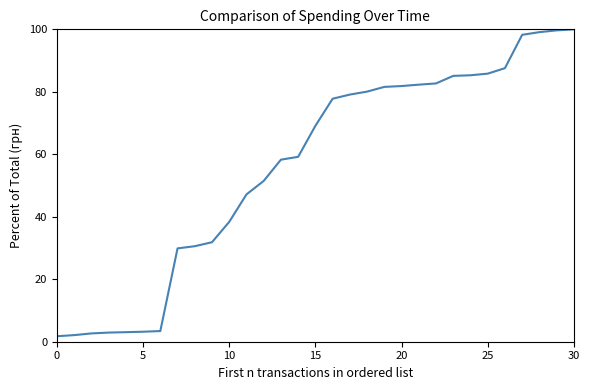

What is the maximum value shown in the chart?

100.0